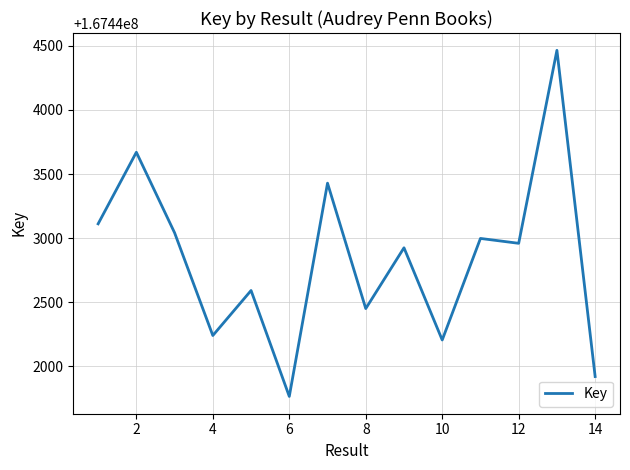

How many distinct data groups are displayed?

1